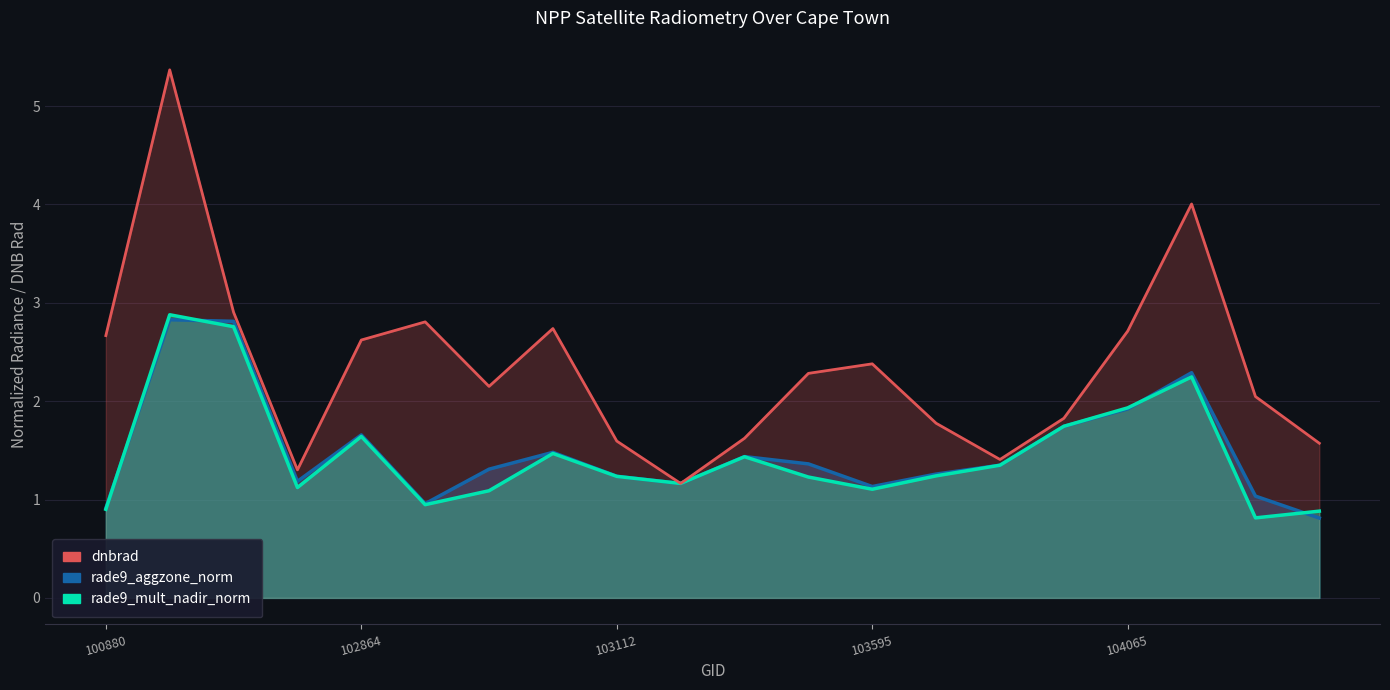

The rade9_aggzone_norm series shows 0.9 at 7. True or false?

False